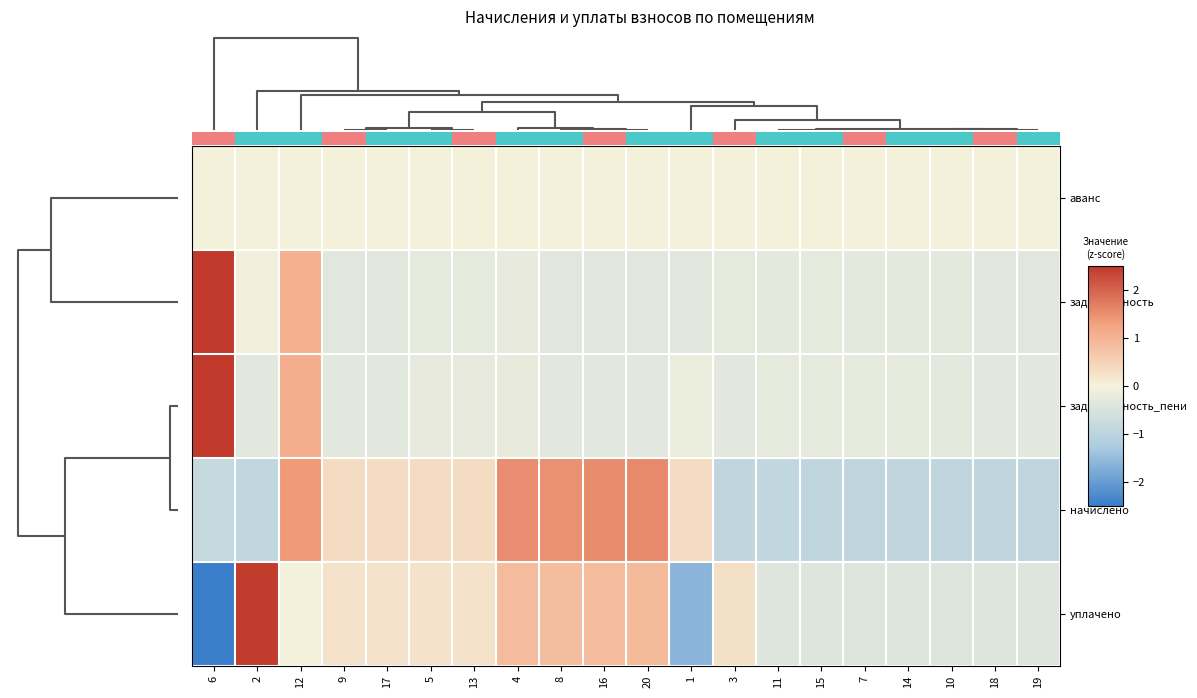

Which series has the largest range (max minus min)?

уплачено